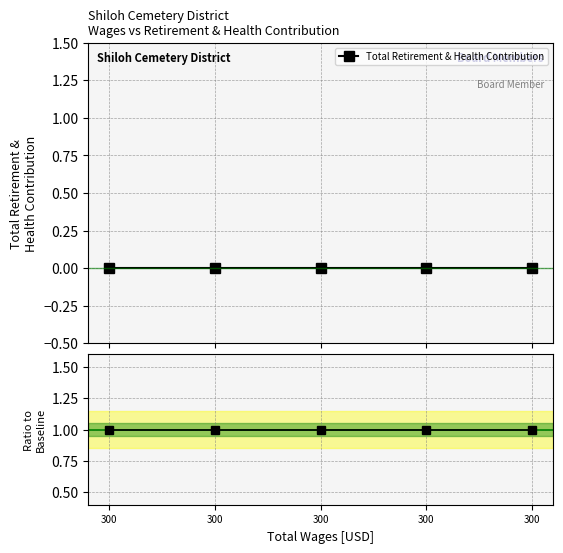

True or false: Ratio to reference and Total Retirement & Health Contribution cross at least once.

False